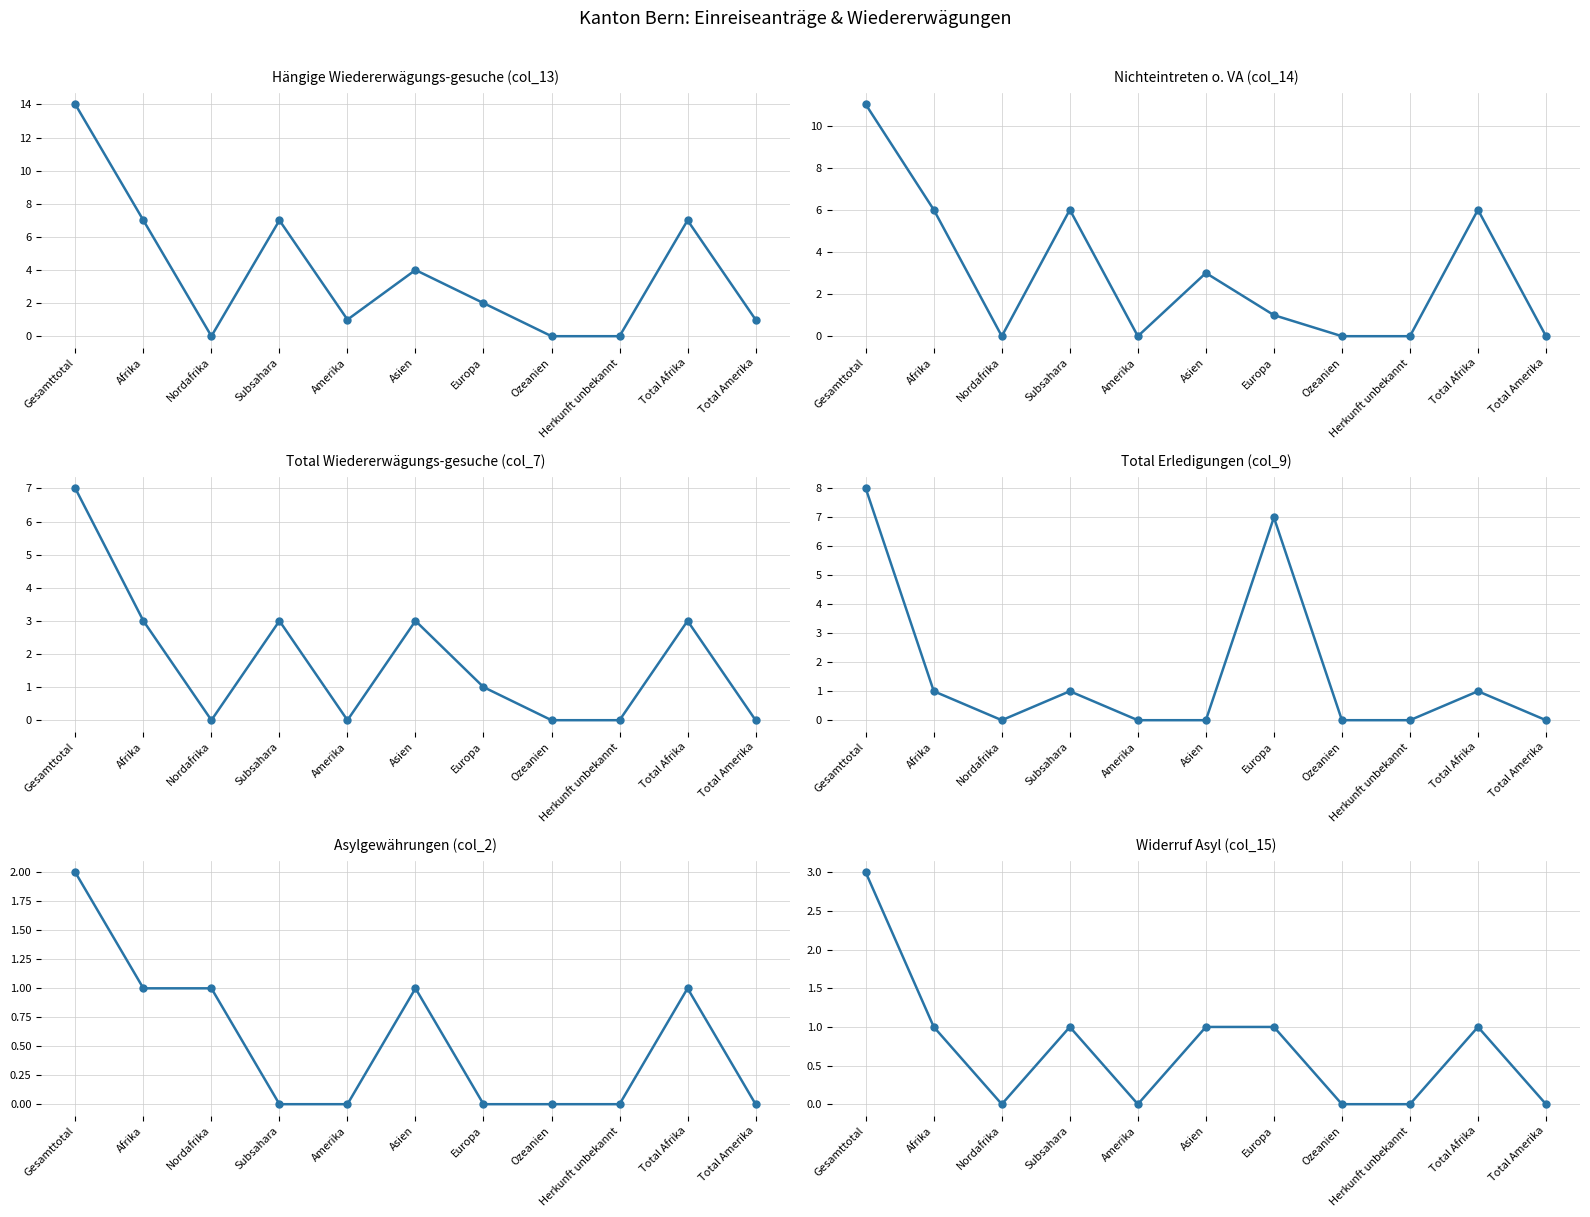

Which series ends up on top after the final intersection of col_9 (Total Erledigungen) and col_15 (Widerruf Asyl)?

col_9 (Total Erledigungen)